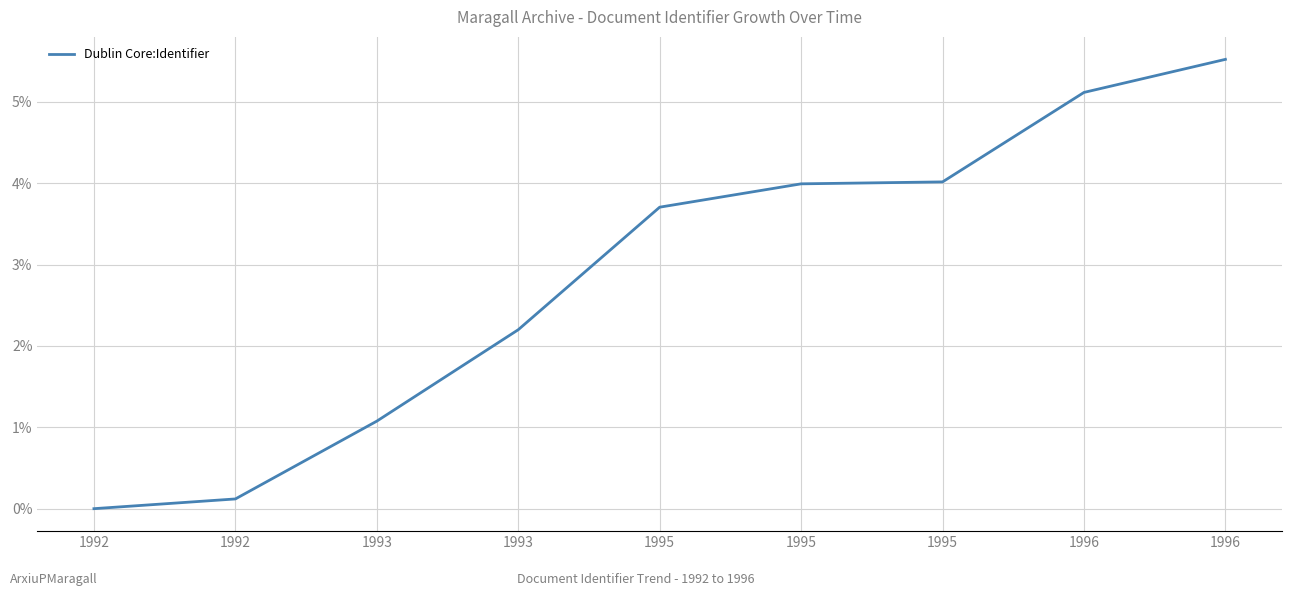

List the labels in order of value, smallest first.

1992, 1992, 1993, 1993, 1995, 1995, 1995, 1996, 1996